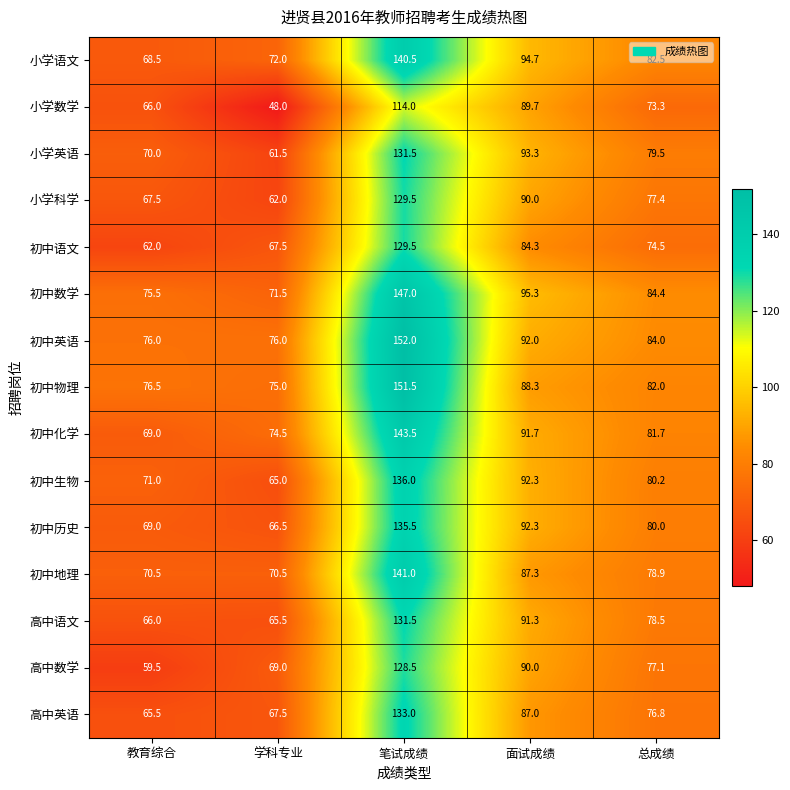

True or false: 初中历史 has a value of 92.3 at 面试成绩.

True